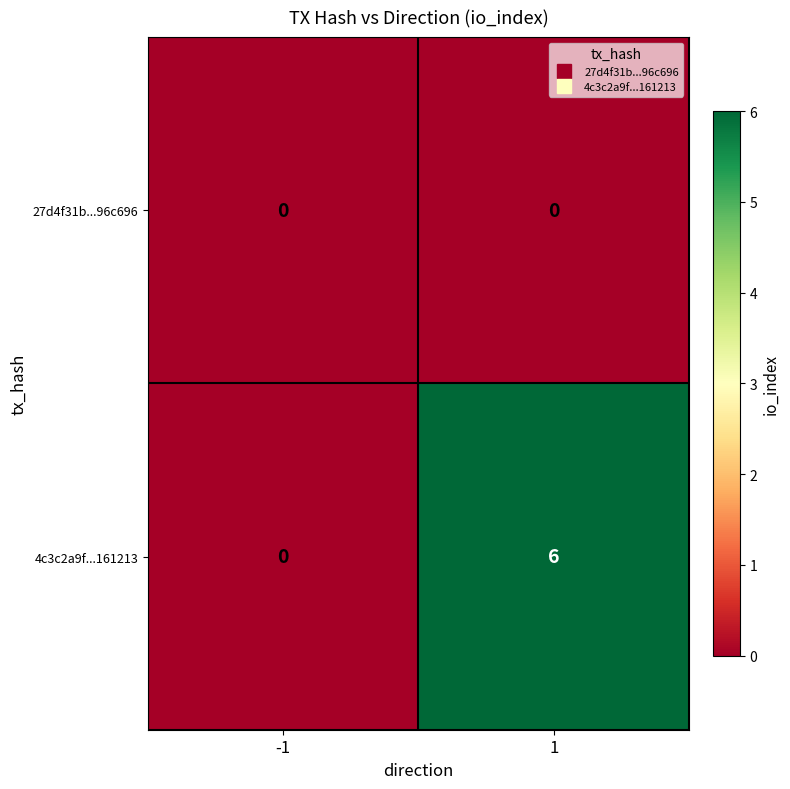

Reading left to right, extract all data points from this chart.

27d4f31b...96c696: -1=0	1=0
4c3c2a9f...161213: -1=0	1=6